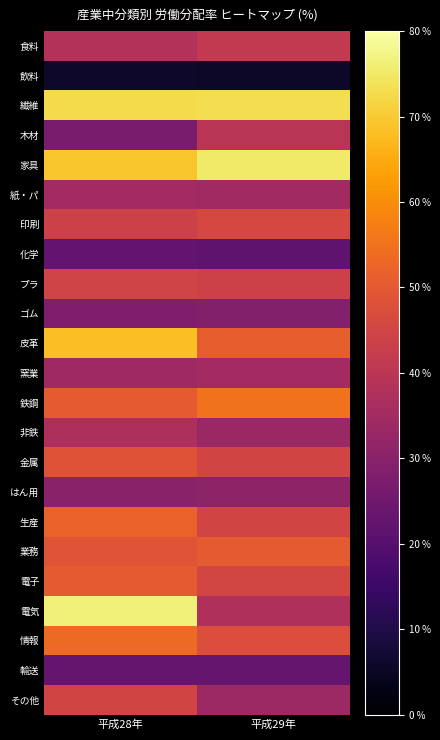

List the series in order of their peak value, highest first.

電気, 家具, 繊維, 皮革, 鉄鋼, 情報, 生産, 電子, 業務, 金属, 印刷, その他, プラ, 食料, 木材, 非鉄, 窯業, 紙・パ, はん用, ゴム, 輸送, 化学, 飲料